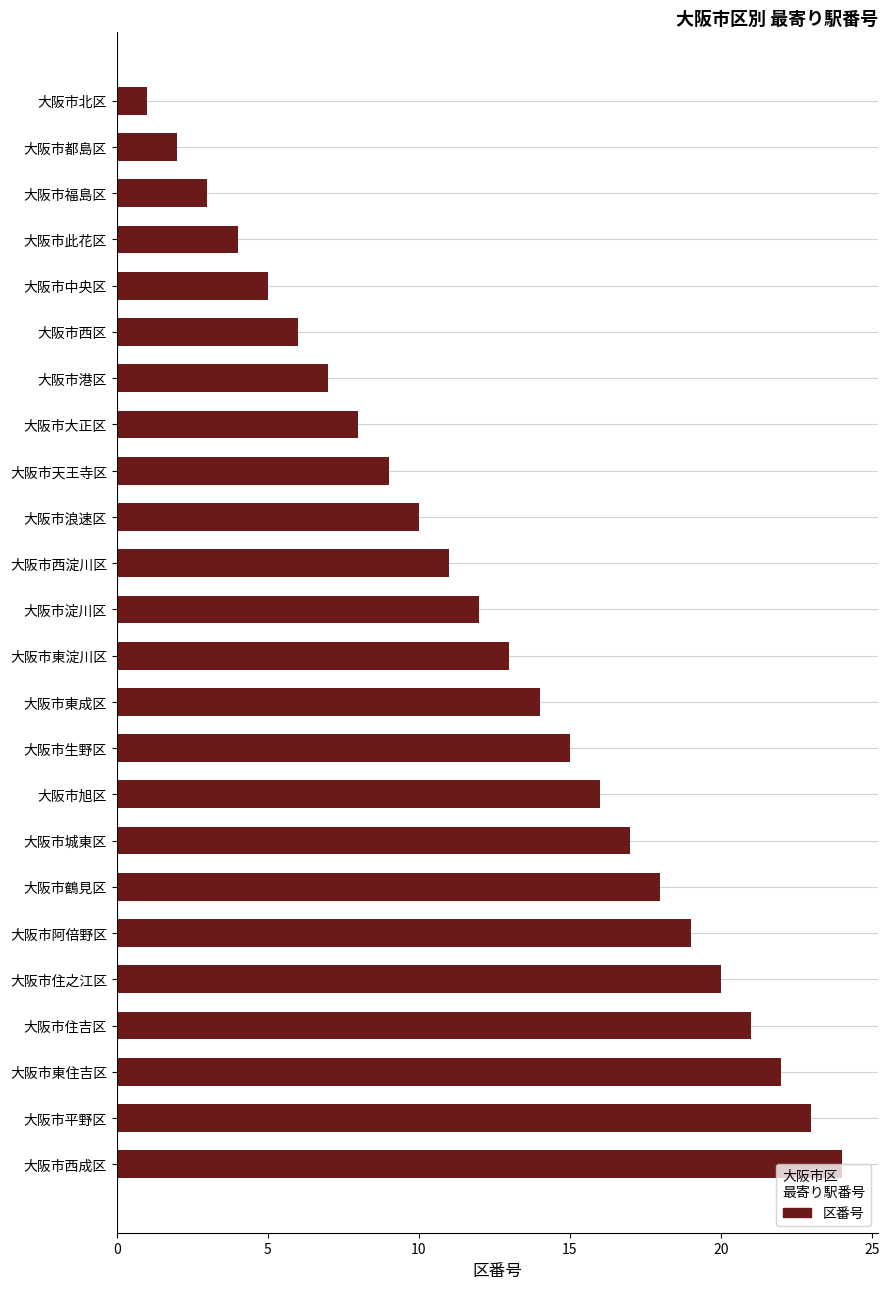

Rank the categories by value from highest to lowest.

大阪市西成区, 大阪市平野区, 大阪市東住吉区, 大阪市住吉区, 大阪市住之江区, 大阪市阿倍野区, 大阪市鶴見区, 大阪市城東区, 大阪市旭区, 大阪市生野区, 大阪市東成区, 大阪市東淀川区, 大阪市淀川区, 大阪市西淀川区, 大阪市浪速区, 大阪市天王寺区, 大阪市大正区, 大阪市港区, 大阪市西区, 大阪市中央区, 大阪市此花区, 大阪市福島区, 大阪市都島区, 大阪市北区